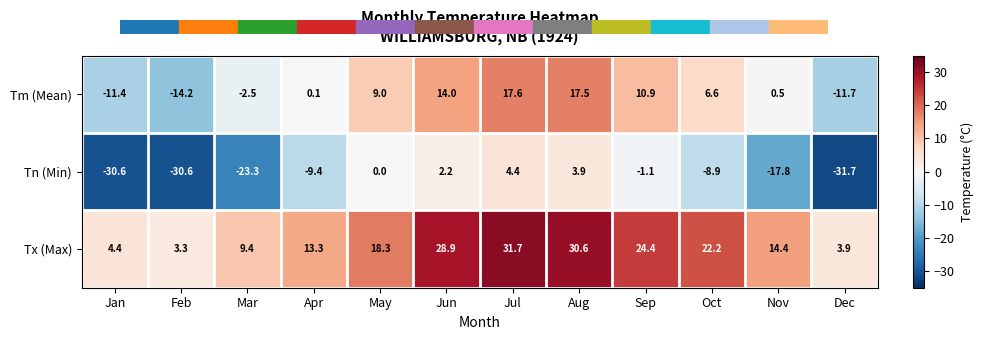

What is the minimum value shown in the chart?

-31.7